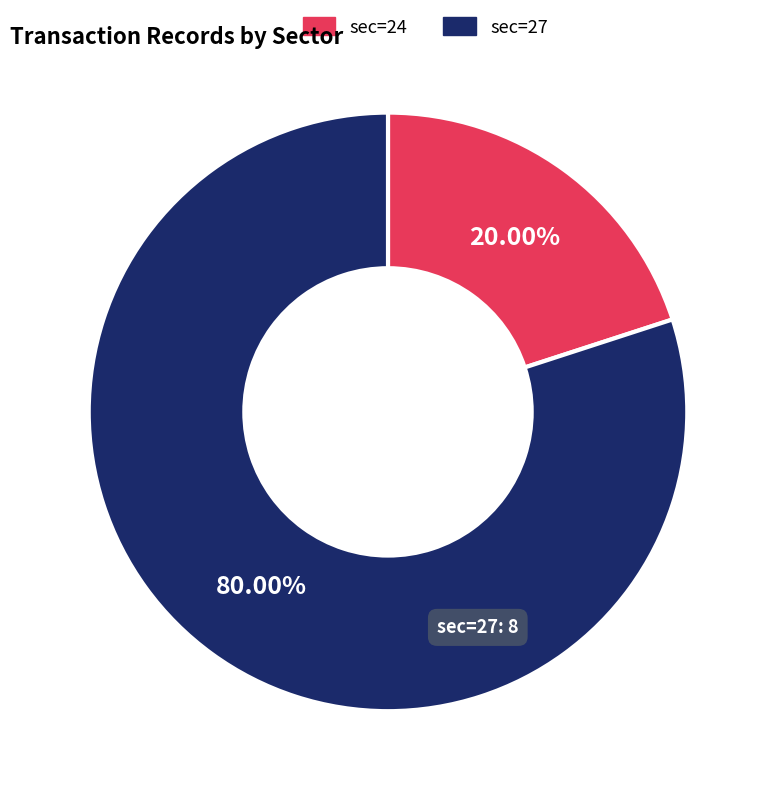

How many slices are in this pie chart?

2